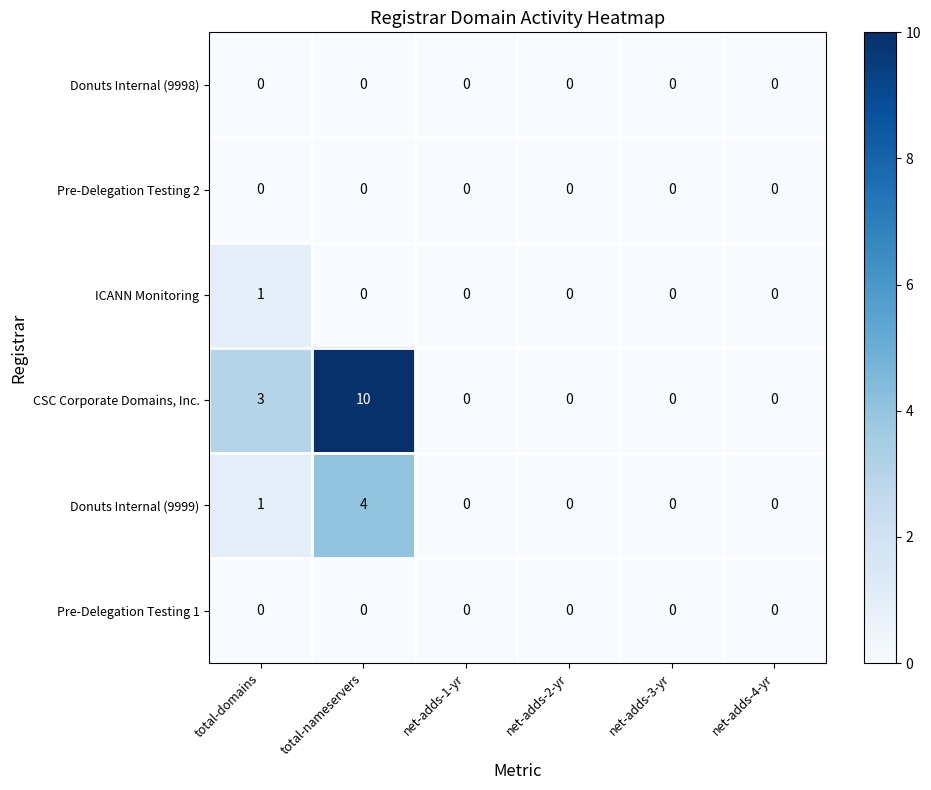

What is the difference between the highest and lowest values at total-domains?

3